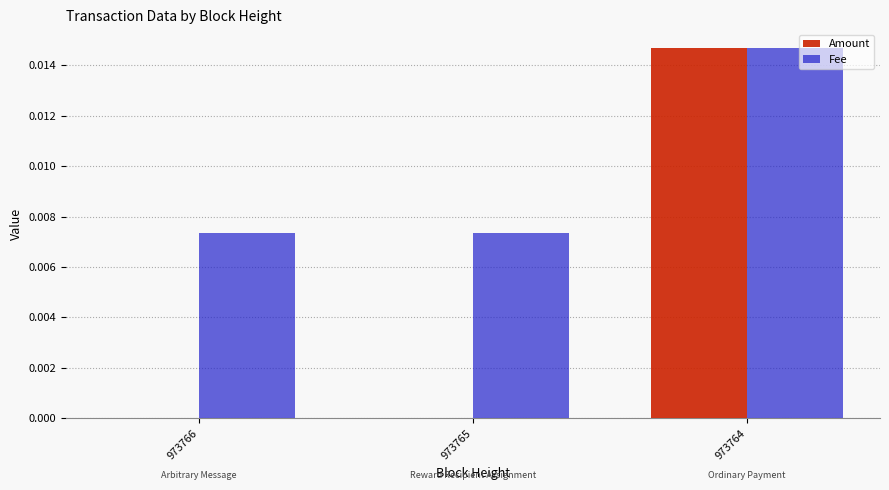

True or false: Fee has a value of 0.0 at 973764.

True